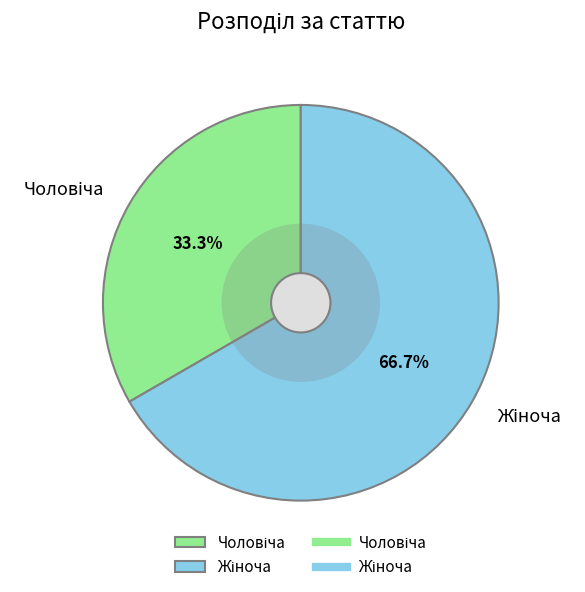

Is there a majority slice in this chart?

Yes